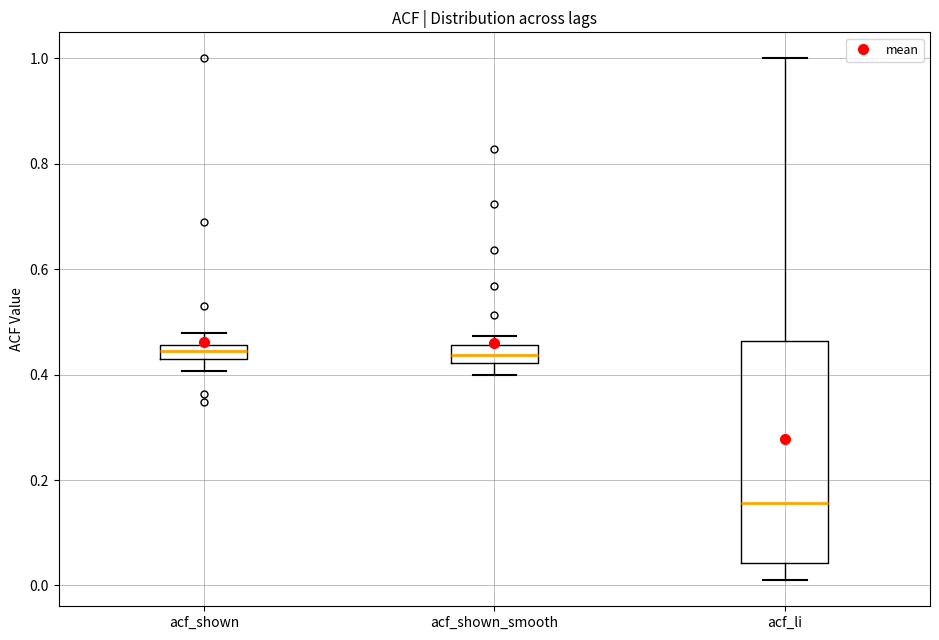

Where is the lower edge of the box for acf_shown_smooth on the y-axis? The values are not printed on the chart, so give them approximately, as read against the axis.

0.42